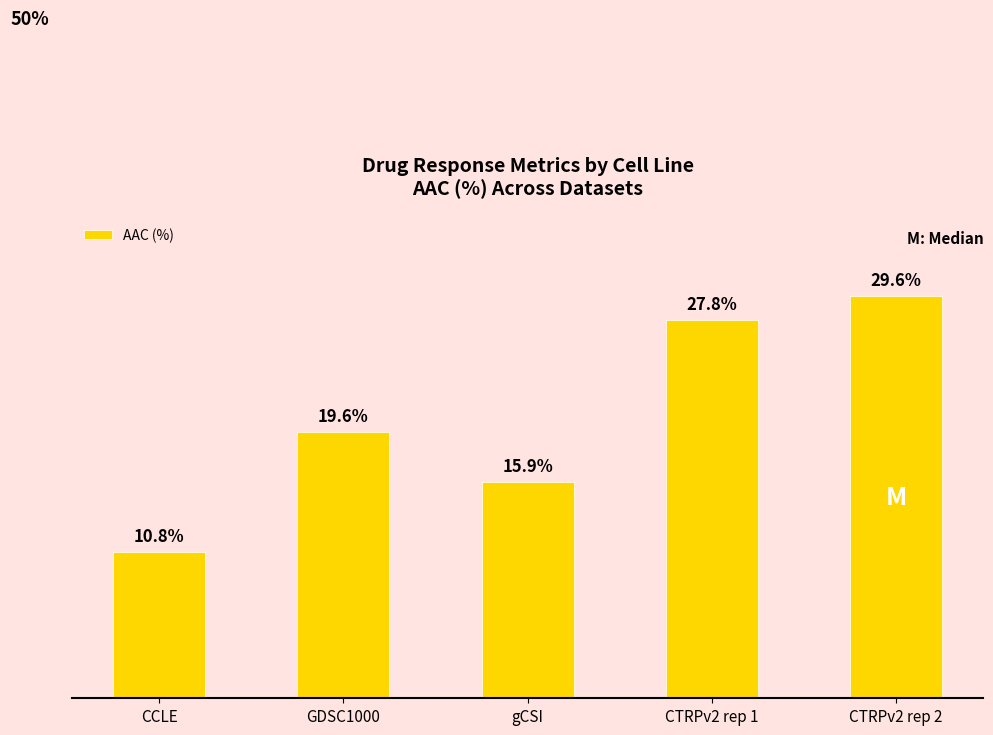

At which label does the data first exceed 19?

GDSC1000